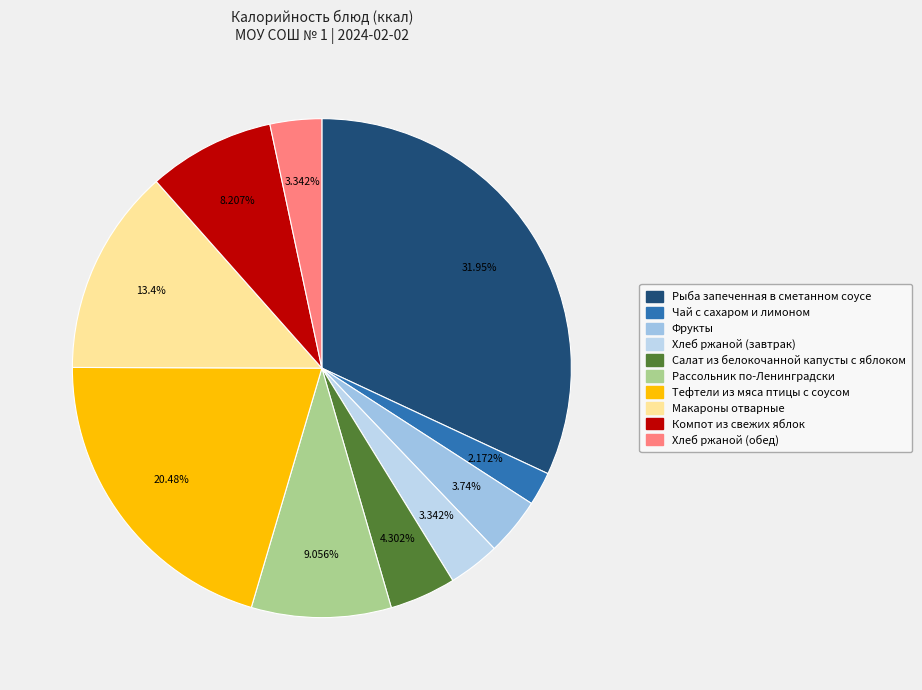

To the nearest percent, what portion does Макароны отварные represent?

13%